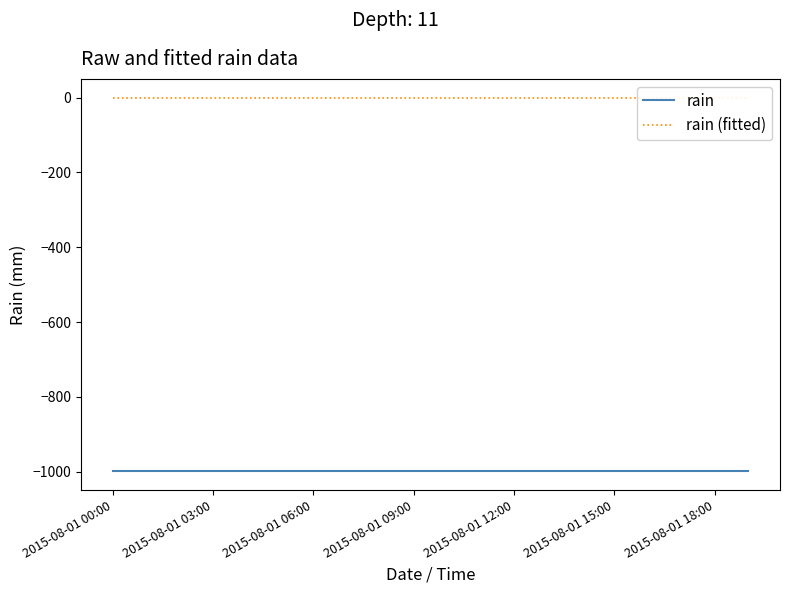

What is the label of the 11th point from the left?

10